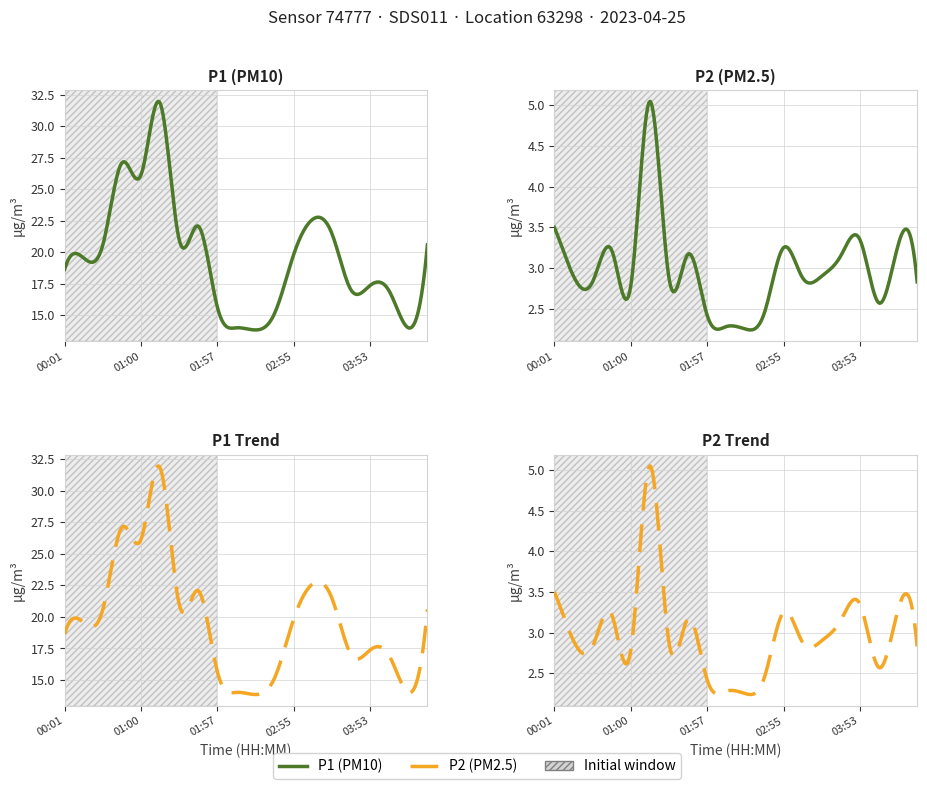

In P1, how many points are higher than both neighbors (excluding endpoints)?

5